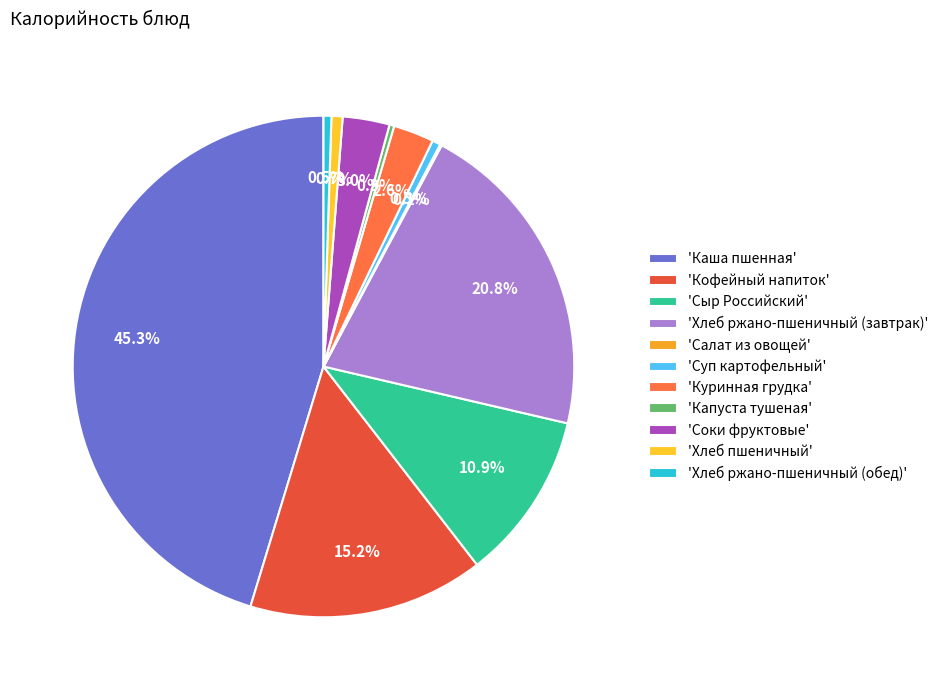

Is there any slice that represents more than half of the pie?

No